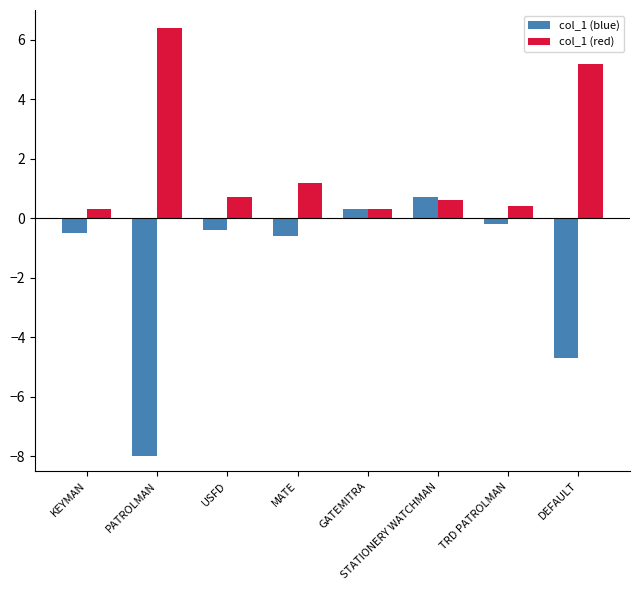

Is it true that col_1 (red) equals 8.9 at PATROLMAN?

False